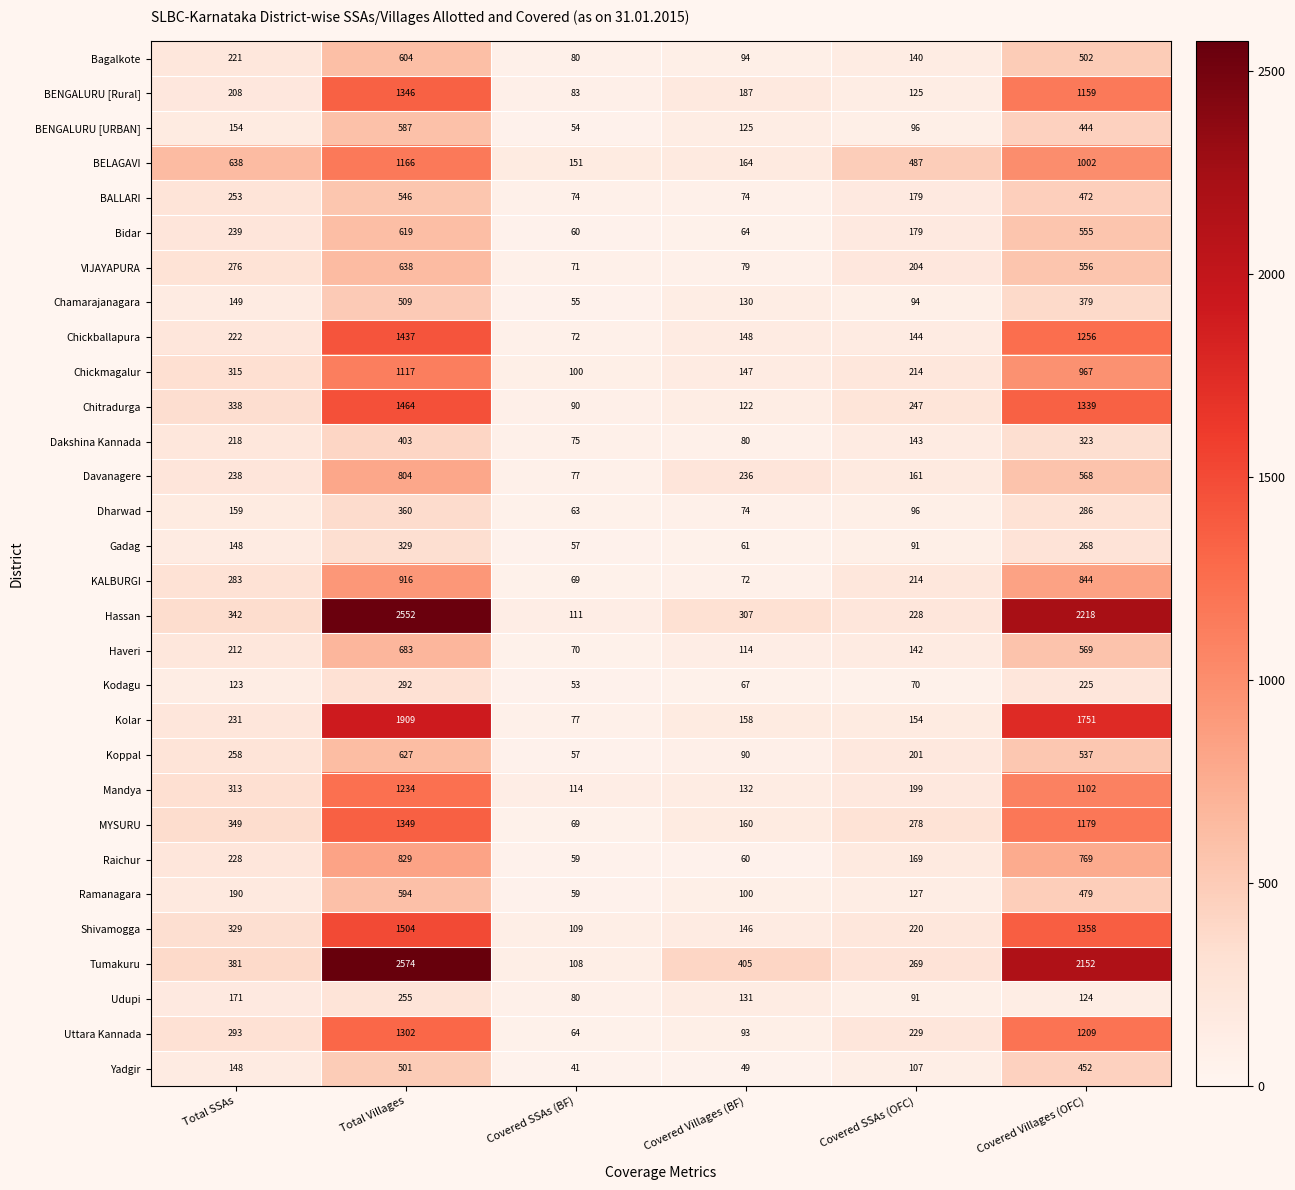

What is the average value of the Tumakuru series?

982